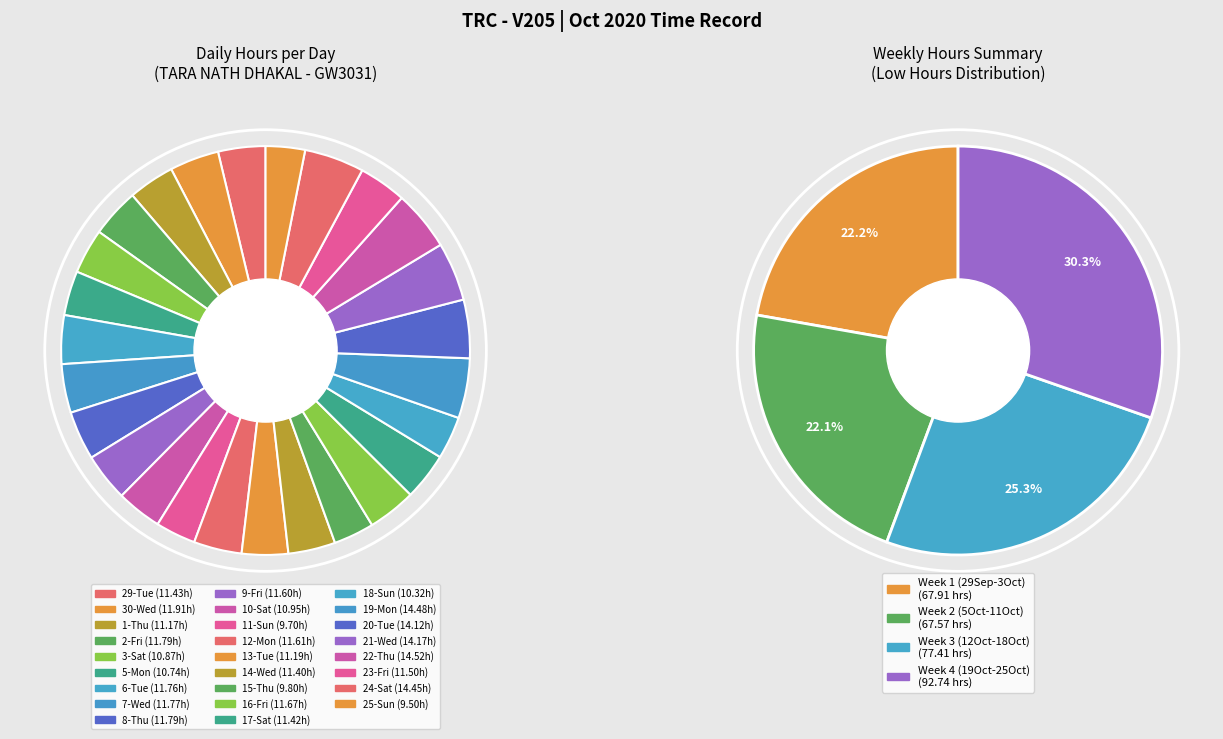

Which slice is the smallest?

25-Sun